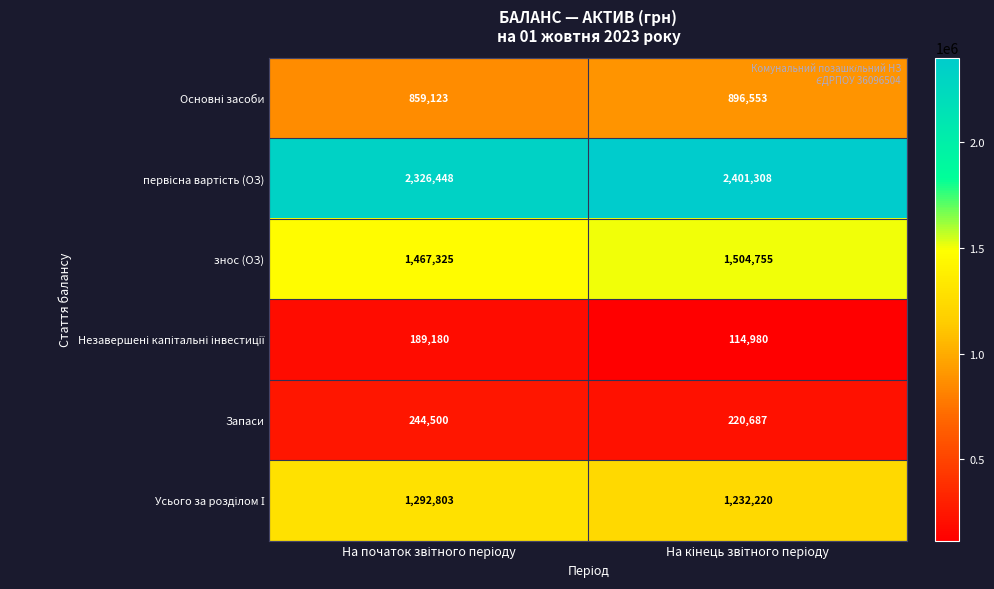

What is the maximum value shown in the chart?

2401308